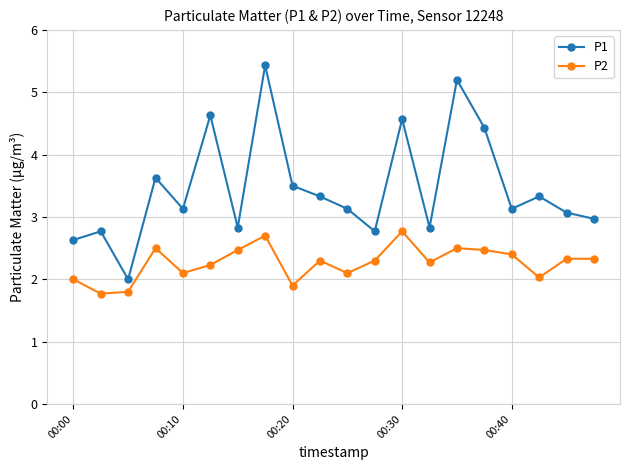

How many lines are shown in the chart?

2